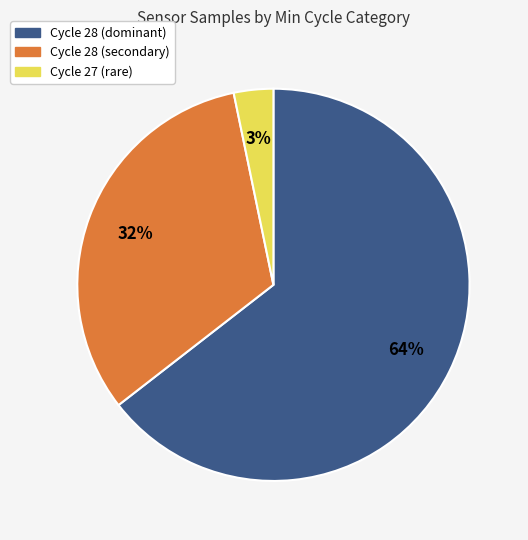

Does any single category account for the majority?

Yes